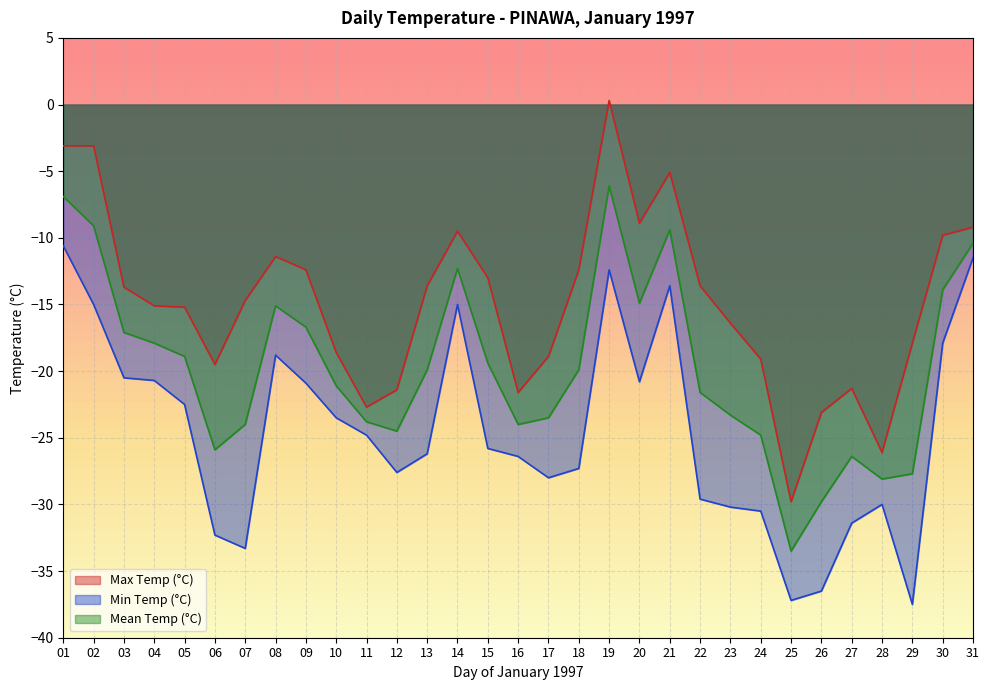

In Min Temp (°C), how many points are higher than both neighbors (excluding endpoints)?

5